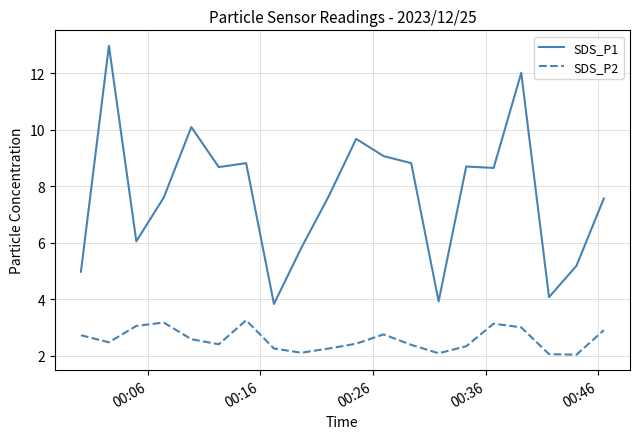

True or false: SDS_P2 and SDS_P1 intersect in this chart.

False